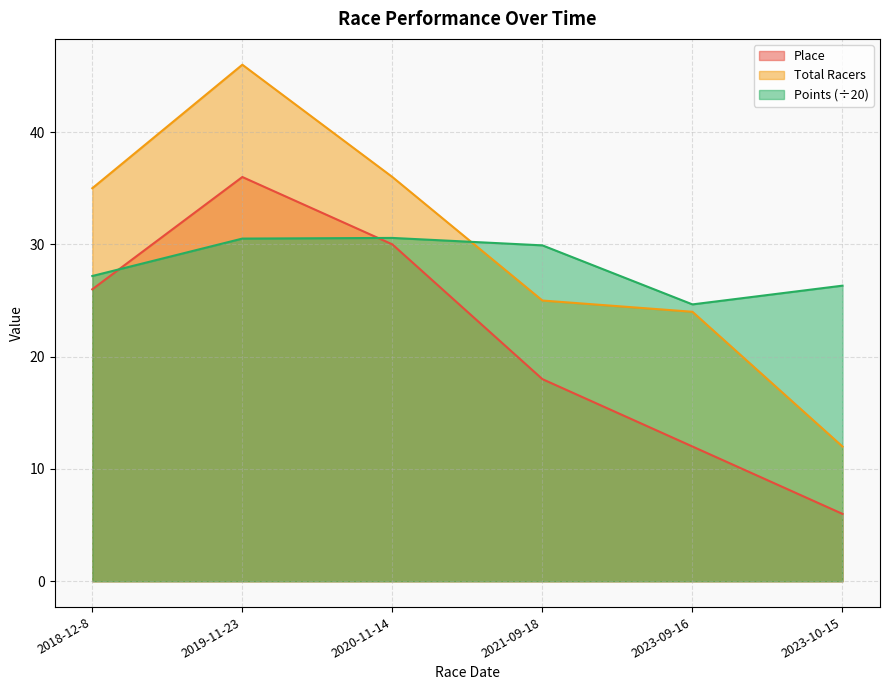

Rank the categories by Total Racers value from highest to lowest.

2019-11-23, 2020-11-14, 2018-12-8, 2021-09-18, 2023-09-16, 2023-10-15